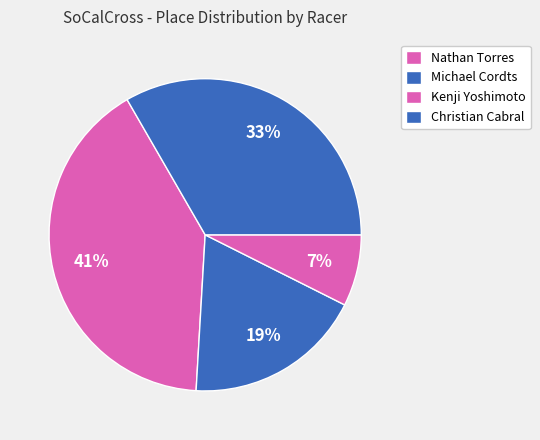

Is there a majority slice in this chart?

No